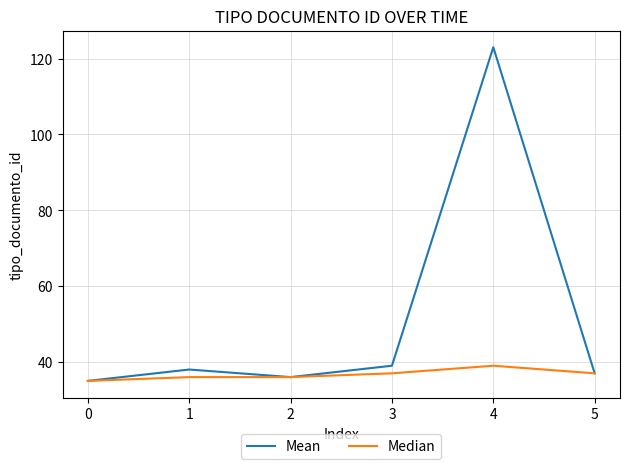

What are all the series names shown in the legend?

Mean, Median